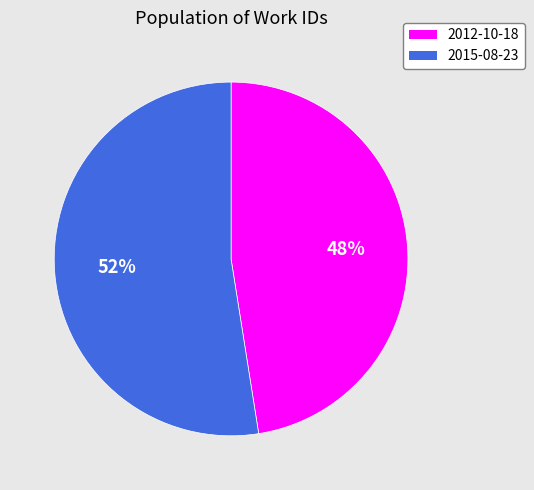

Between 2015-08-23 and 2012-10-18, which is larger?

2015-08-23